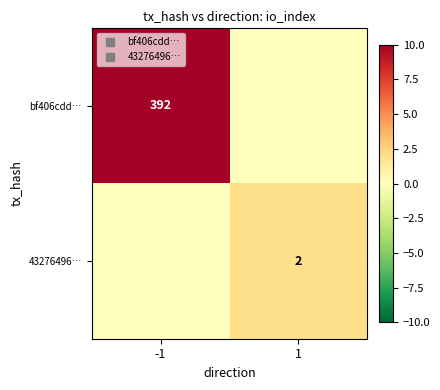

Which series has the largest range (max minus min)?

bf406cdd…